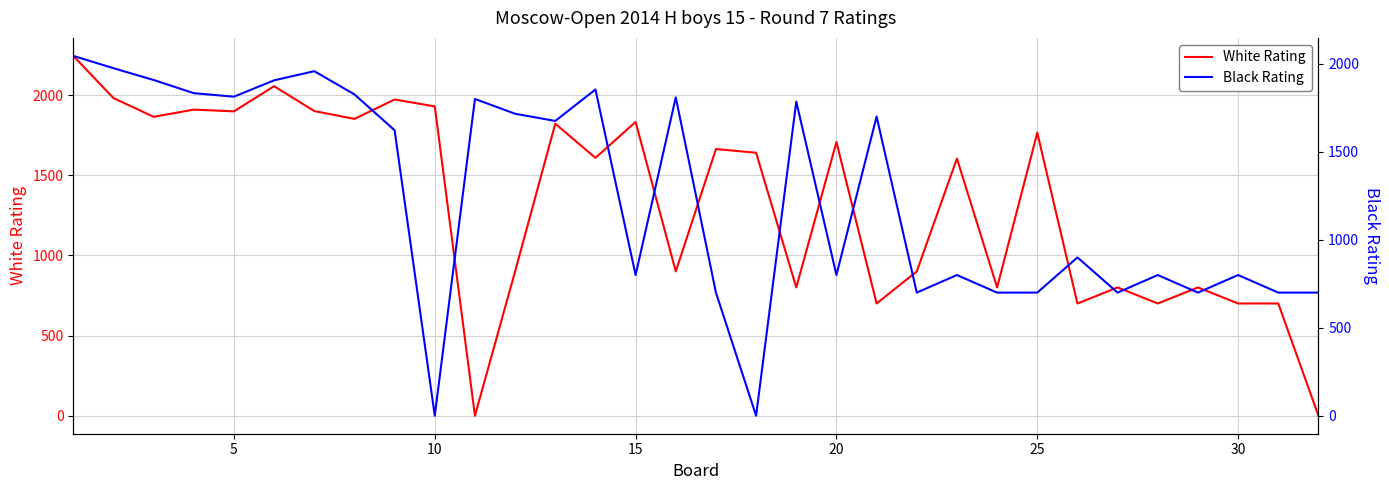

In White Rating, how many points are lower than both neighbors (excluding endpoints)?

11